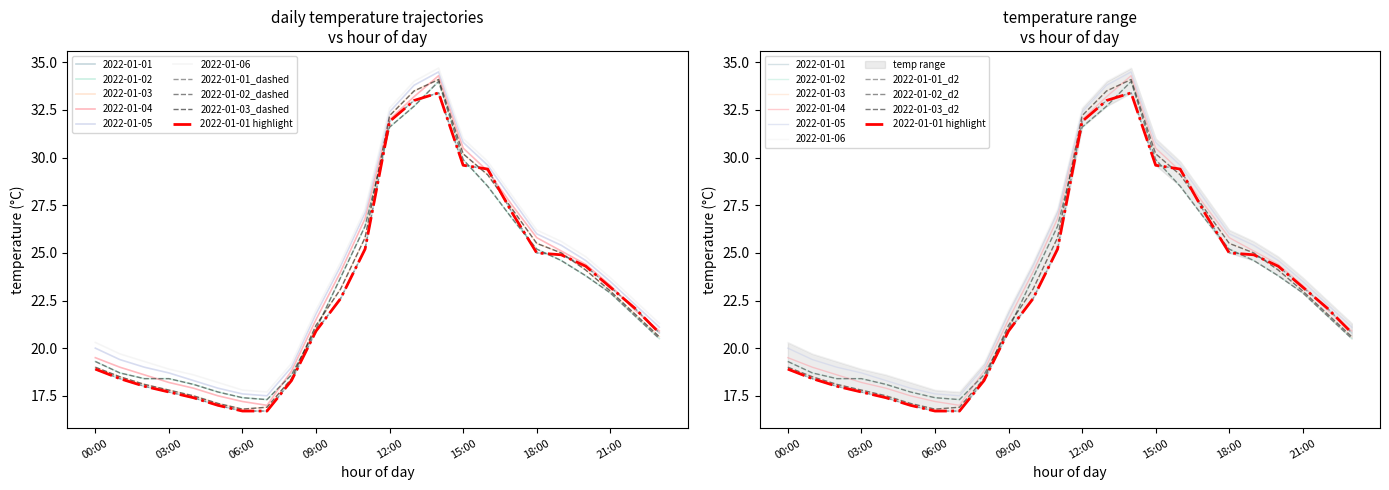

Where is the first local maximum for 2022-01-02?

14:00